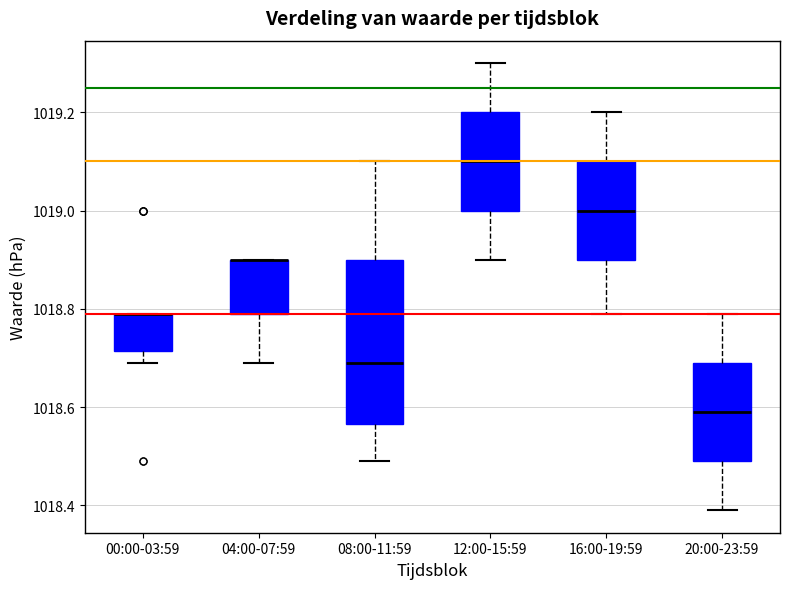

Which box is the tallest, from its lower edge to its upper edge?

08:00-11:59